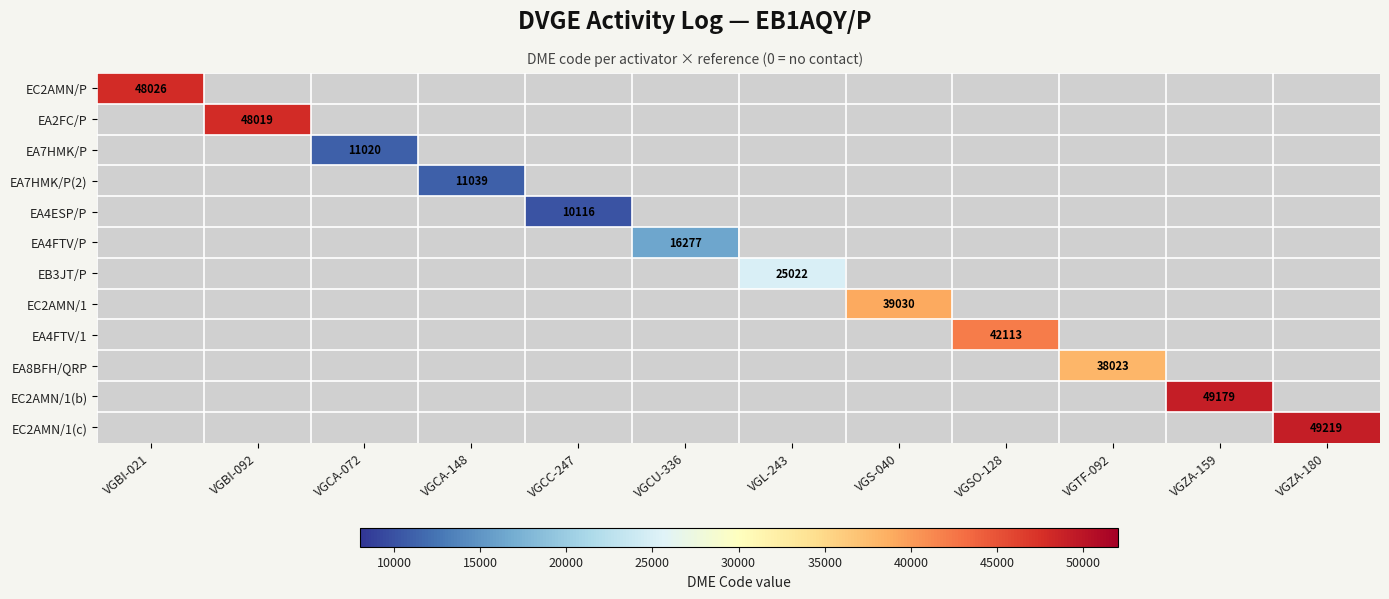

The value of EC2AMN/1(c) at VGZA-180 is 23704. True or false?

False